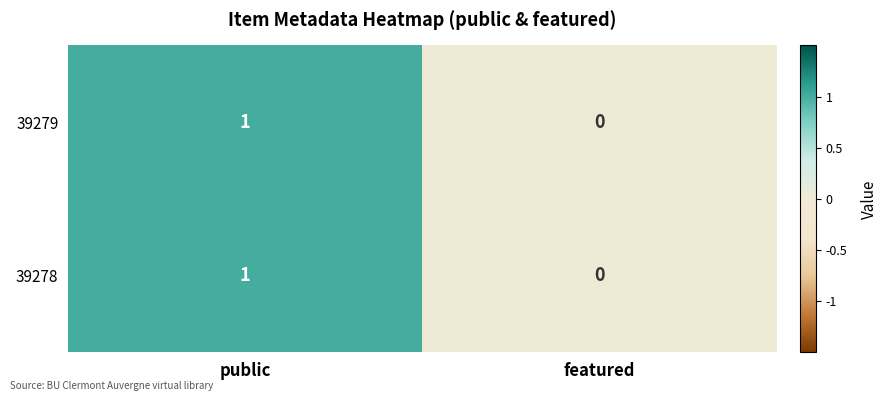

The 39278 series shows 0 at featured. True or false?

True